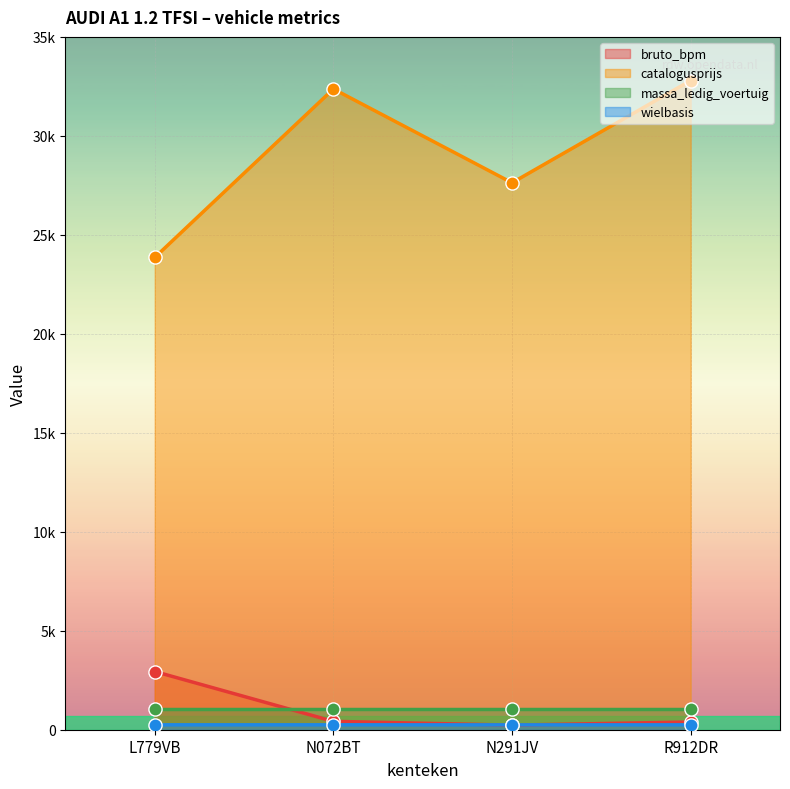

Is the value of bruto_bpm at L779VB greater than the value of catalogusprijs at N291JV?

No